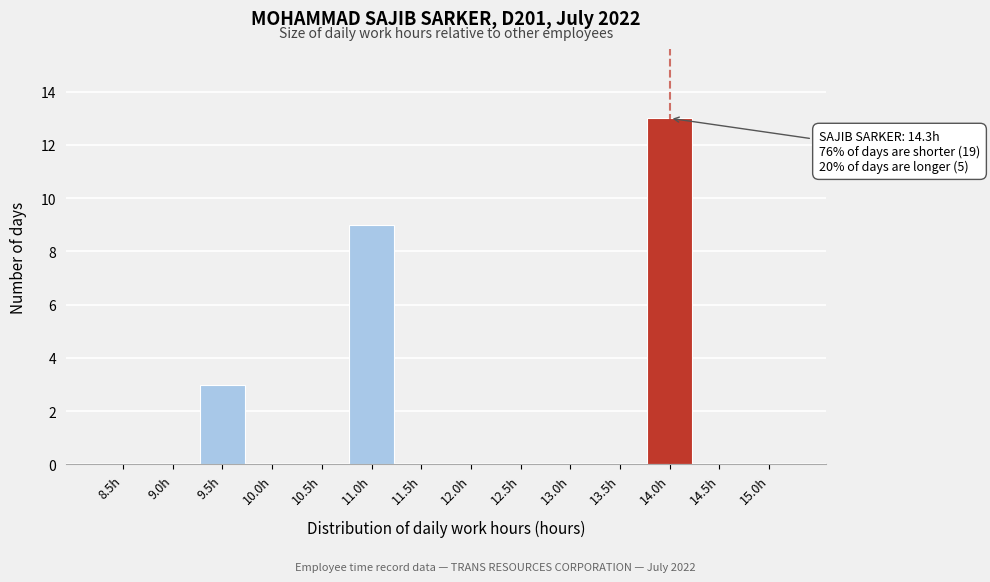

Reading left to right, what are all the values shown in this chart?

8.5h=0	9.0h=0	9.5h=3	10.0h=0	10.5h=0	11.0h=9	11.5h=0	12.0h=0	12.5h=0	13.0h=0	13.5h=0	14.0h=13	14.5h=0	15.0h=0